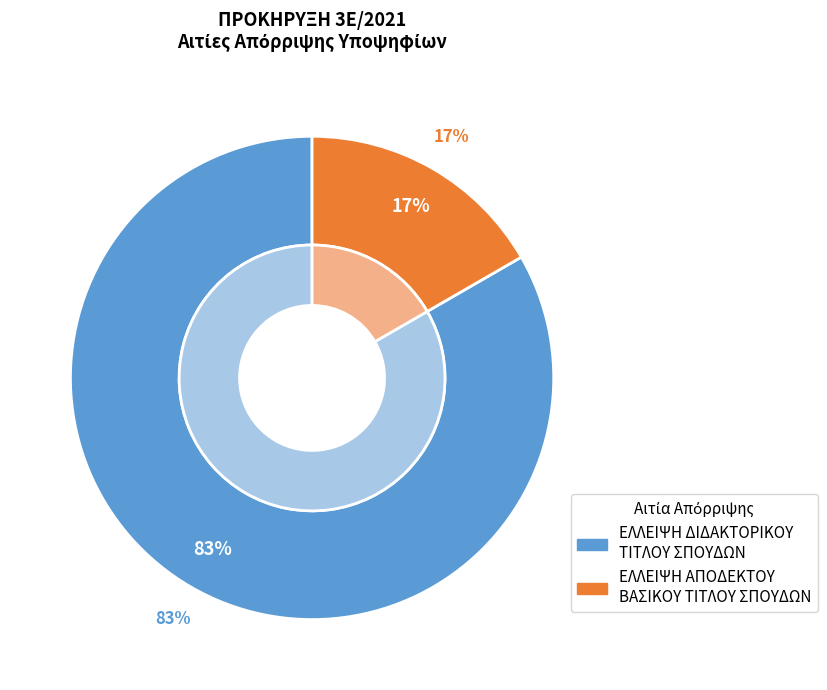

What percentage is the ΕΛΛΕΙΨΗ ΑΠΟΔΕΚΤΟΥ ΒΑΣΙΚΟΥ ΤΙΤΛΟΥ ΣΠΟΥΔΩΝ slice, to the nearest percent?

17%